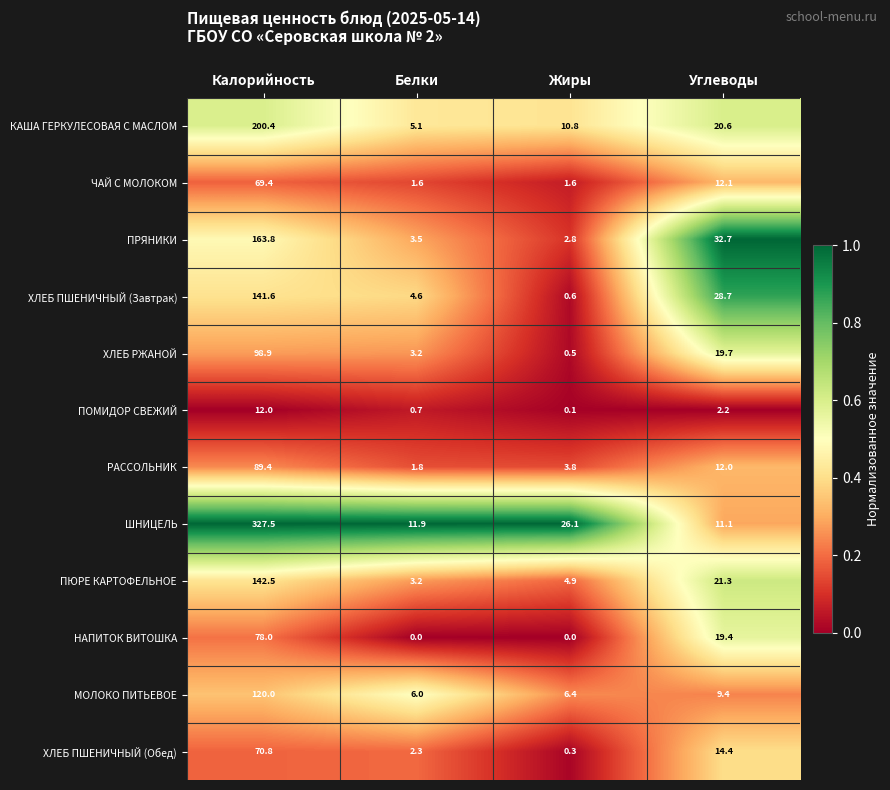

At Калорийность, list the series in order from largest to smallest.

ШНИЦЕЛЬ, КАША ГЕРКУЛЕСОВАЯ С МАСЛОМ, ПРЯНИКИ, ПЮРЕ КАРТОФЕЛЬНОЕ, ХЛЕБ ПШЕНИЧНЫЙ (Завтрак), МОЛОКО ПИТЬЕВОЕ, ХЛЕБ РЖАНОЙ, РАССОЛЬНИК, НАПИТОК ВИТОШКА, ХЛЕБ ПШЕНИЧНЫЙ (Обед), ЧАЙ С МОЛОКОМ, ПОМИДОР СВЕЖИЙ